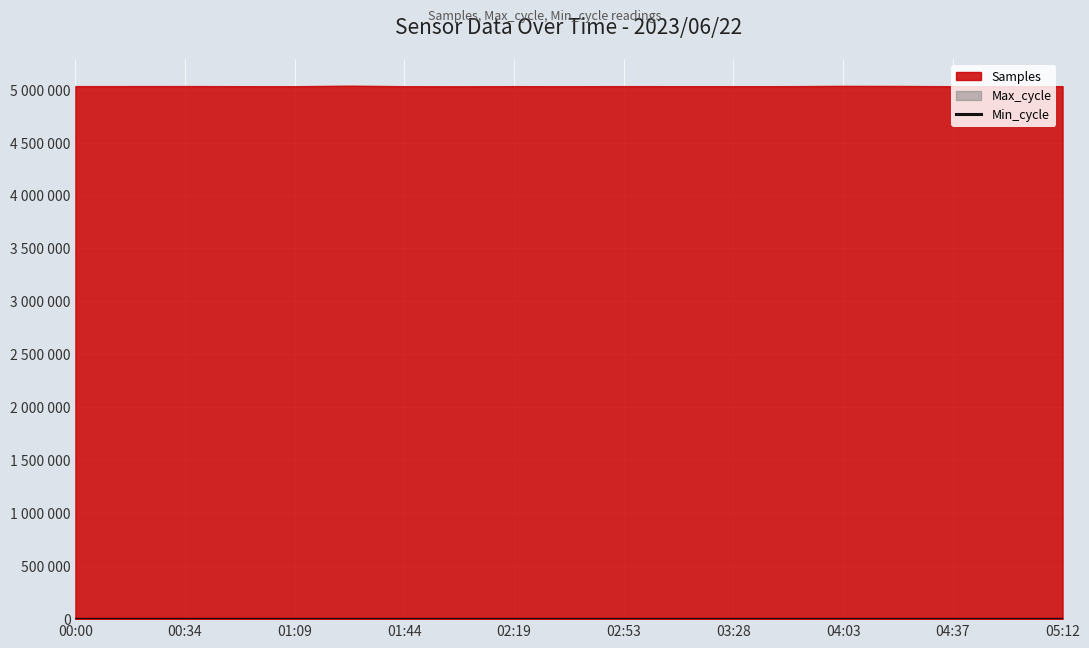

What is the sum of all Samples values?

95613195